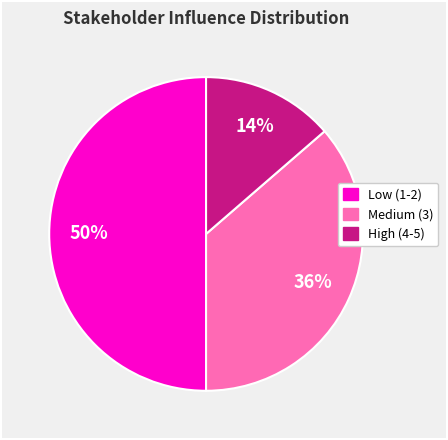

To the nearest percent, what is the difference between the largest and smallest slice percentages?

36%